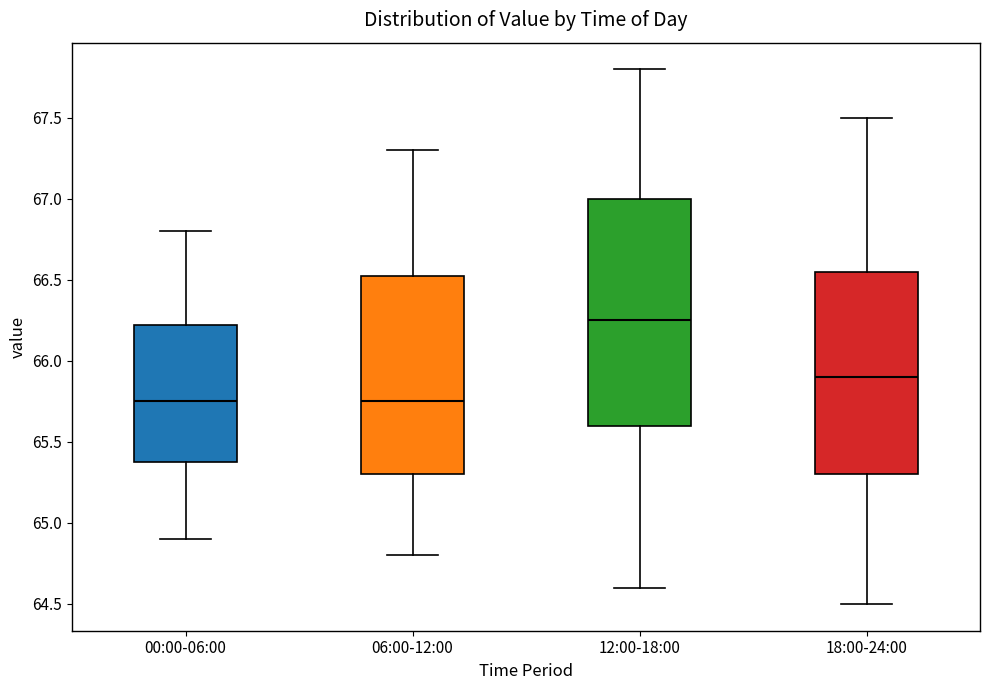

Reading left to right, transcribe this box plot: for each box, give where its median line is, the range the box spans, and where its two whiskers end, as read against the y-axis. The values are not printed on the chart, so give them approximately, as read against the axis.

00:00-06:00: median 65.75, box 65.40 to 66.25, whiskers 64.90 to 66.80
06:00-12:00: median 65.75, box 65.30 to 66.55, whiskers 64.80 to 67.30
12:00-18:00: median 66.25, box 65.60 to 67.00, whiskers 64.60 to 67.80
18:00-24:00: median 65.90, box 65.30 to 66.55, whiskers 64.50 to 67.50